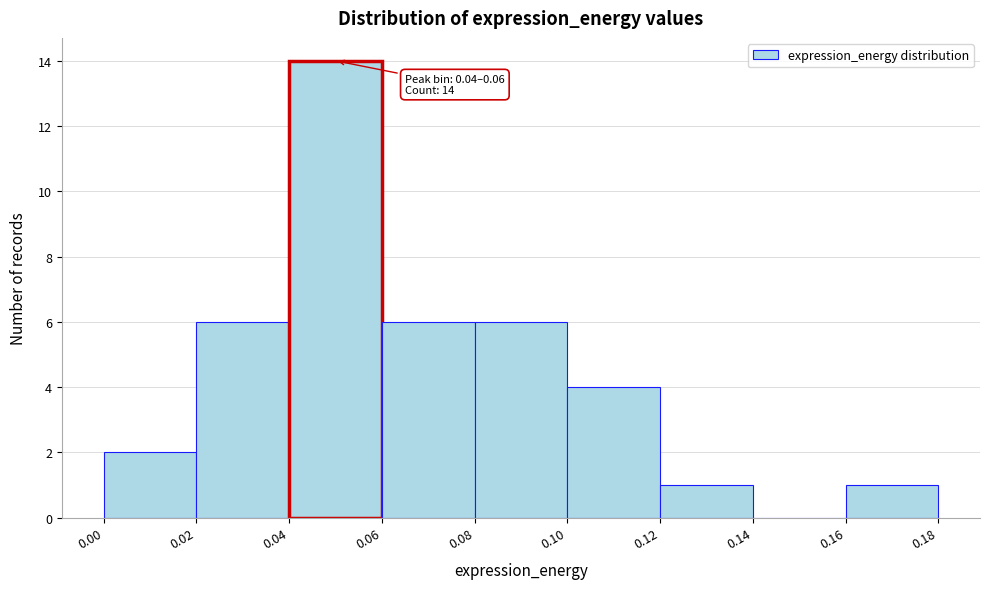

Which range on the x-axis has the tallest bar?

0.04 to 0.06